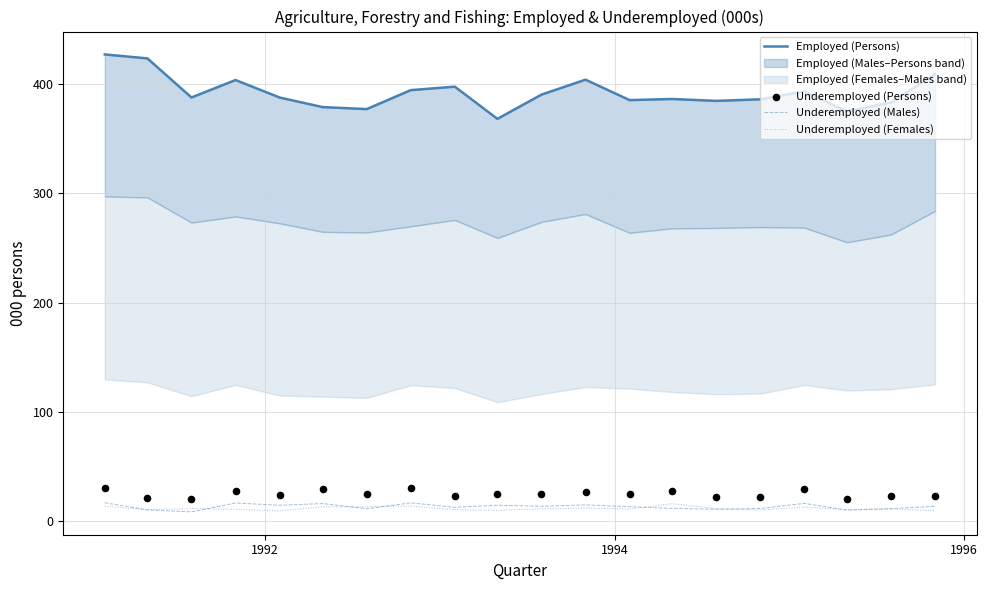

At how many categories does at least one series exceed 342?

20